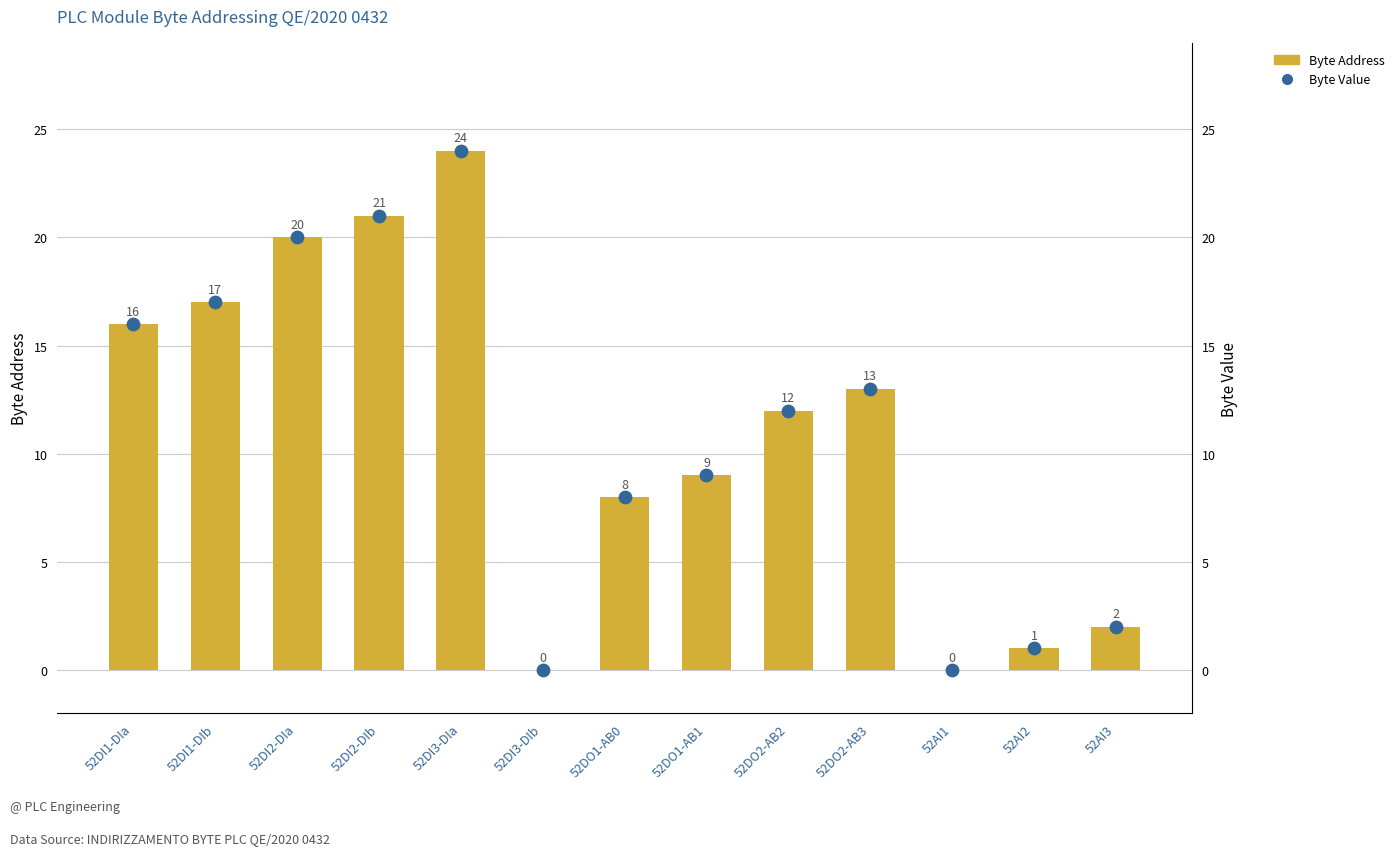

Which series has the widest spread of Y values?

Byte Address